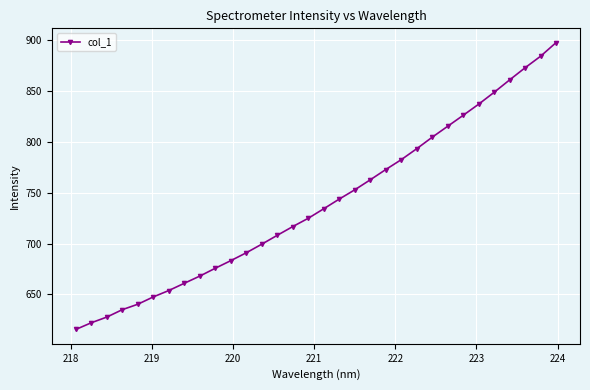

True or false: the data has more than 2 interior local peaks.

False